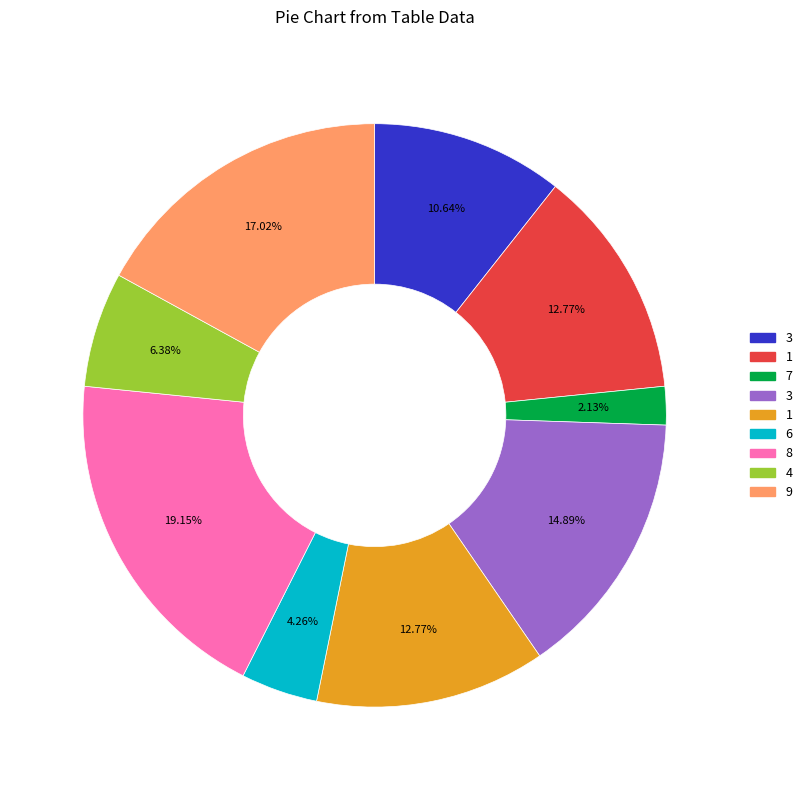

Does any single category account for the majority?

No